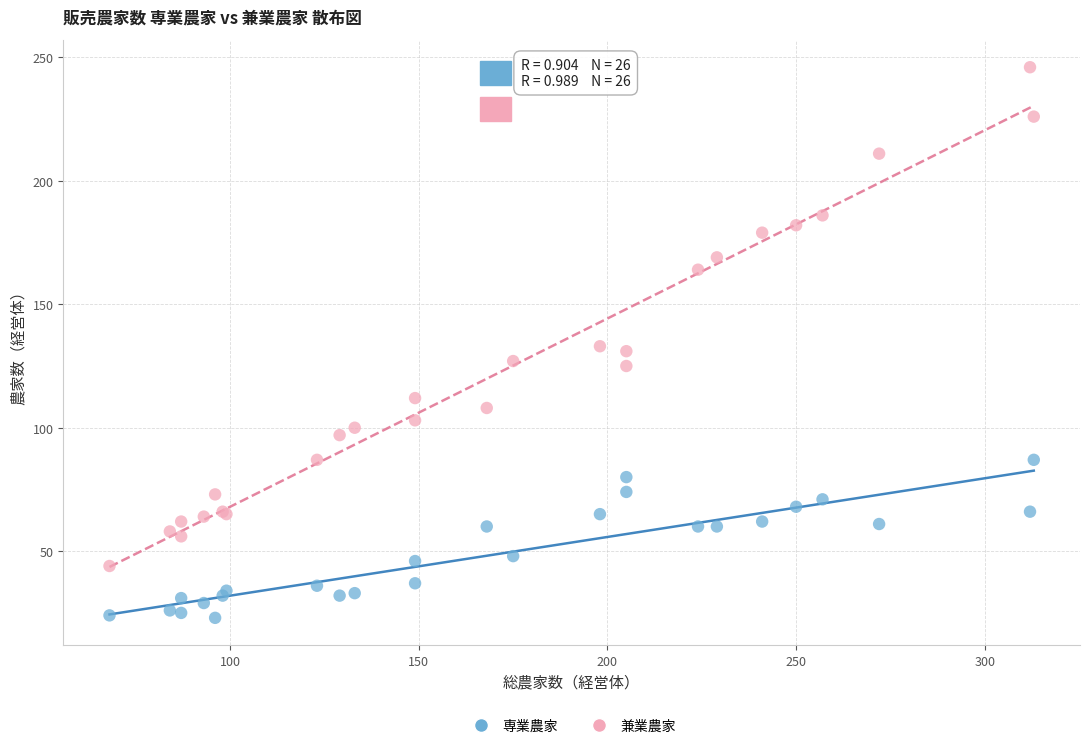

What is the X range (max minus min) for the scatter plot?

245